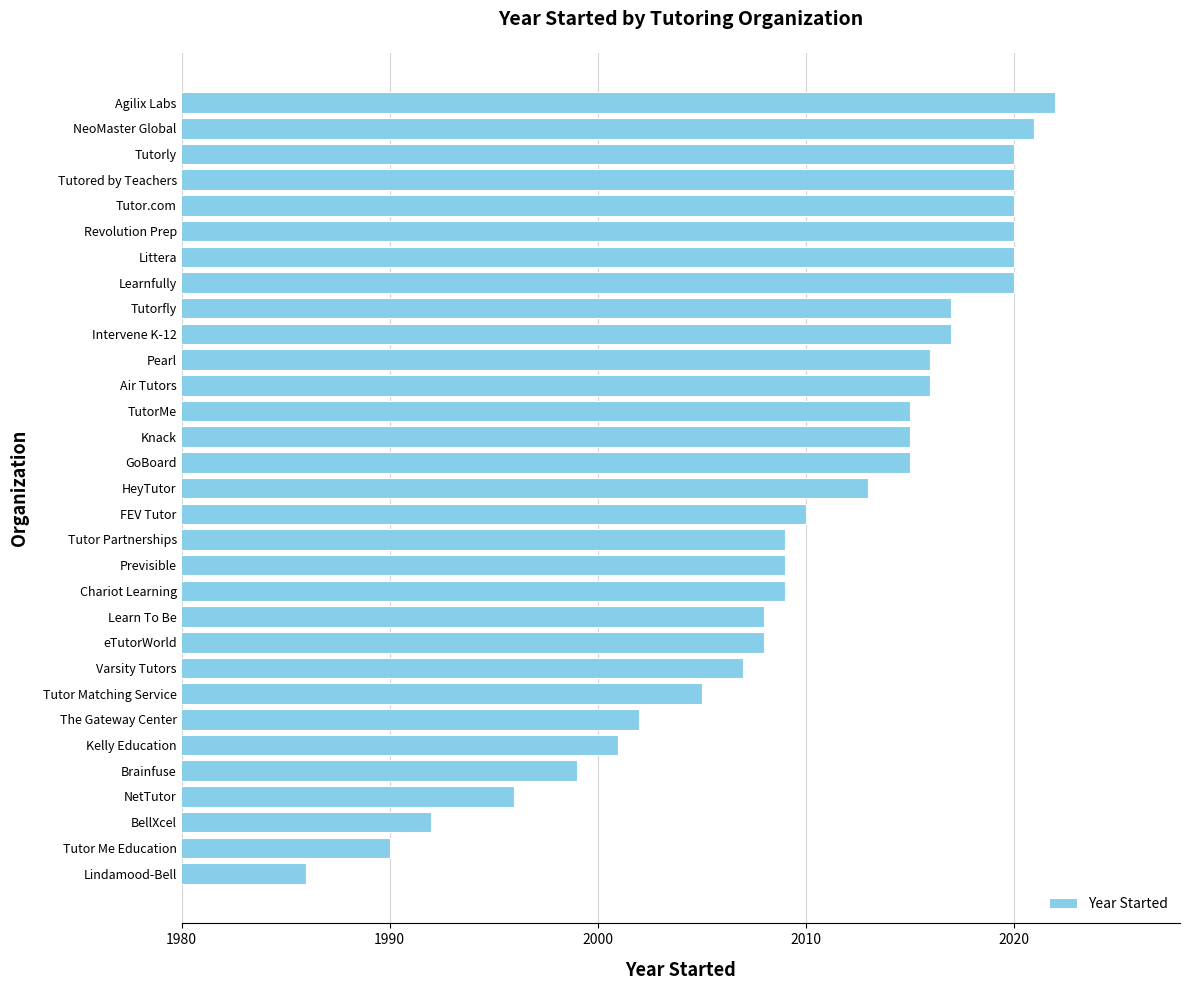

The value at Learn To Be is 717. True or false?

False